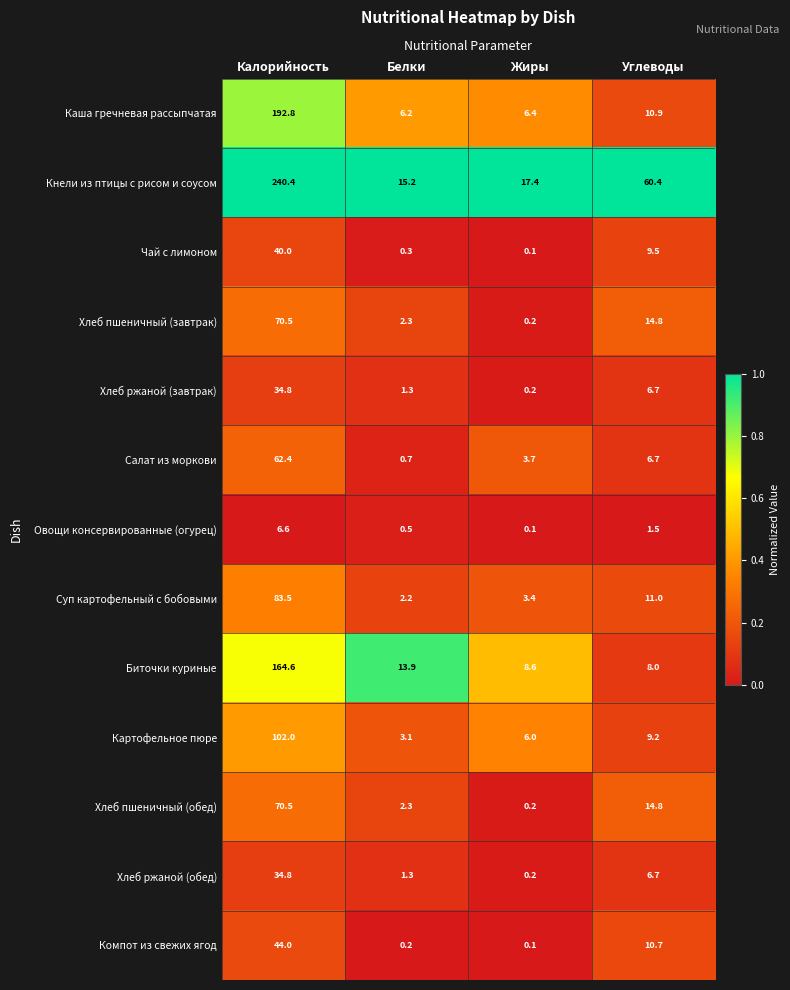

Which series changed the most between Белки and Жиры?

Биточки куриные